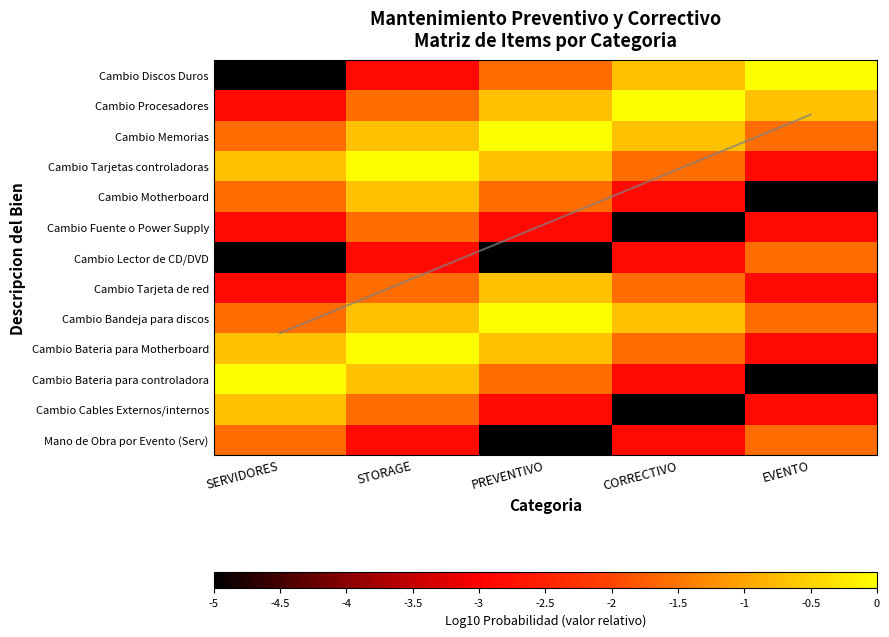

Which series has the widest spread of values?

Cambio Discos Duros